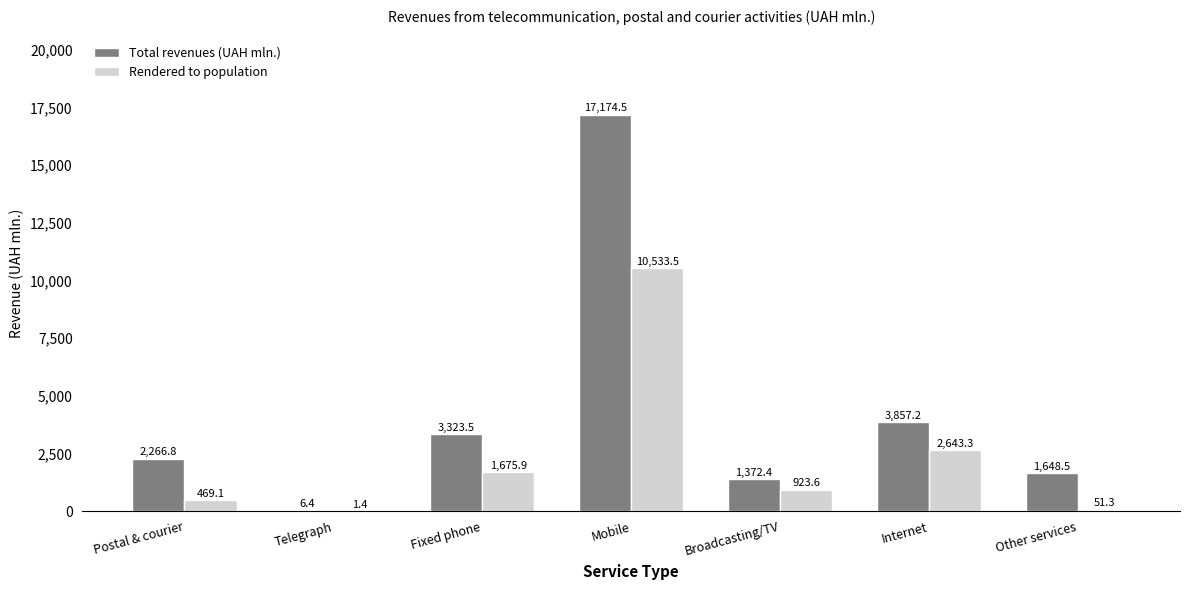

The value of Total revenues (UAH mln.) at Fixed phone is 3323.5. True or false?

True